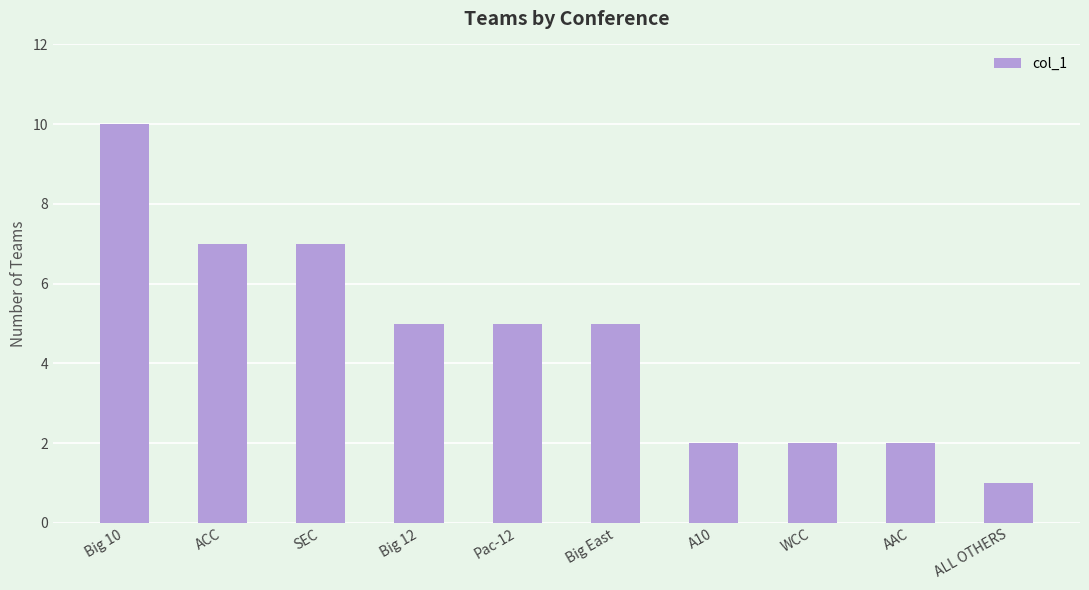

Are the bars grouped side by side (vs. stacked)?

No